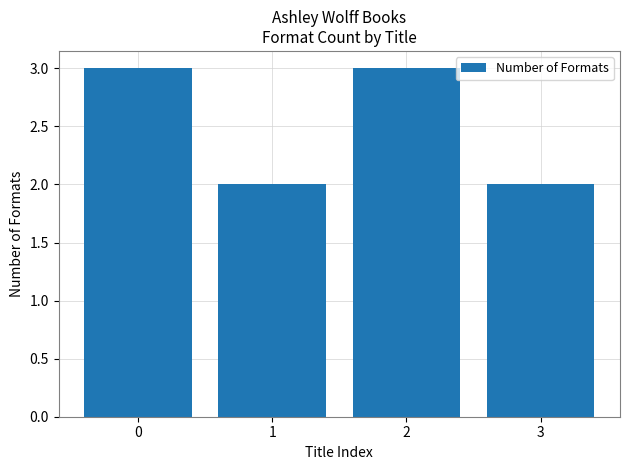

What is the maximum value shown in the chart?

3